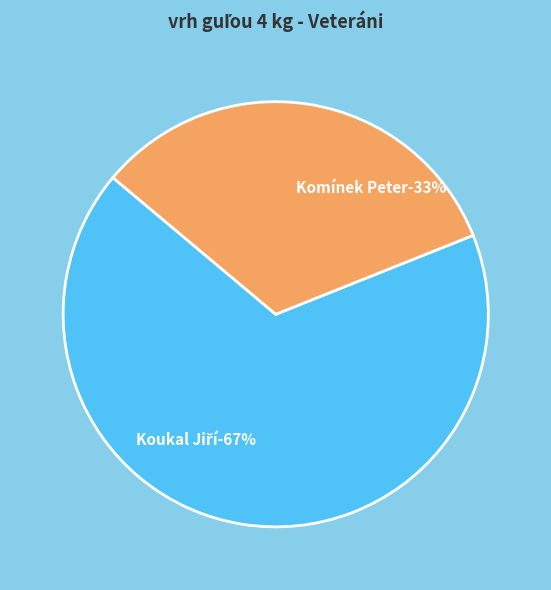

The Komínek Peter slice represents 43% of the pie. True or false?

False